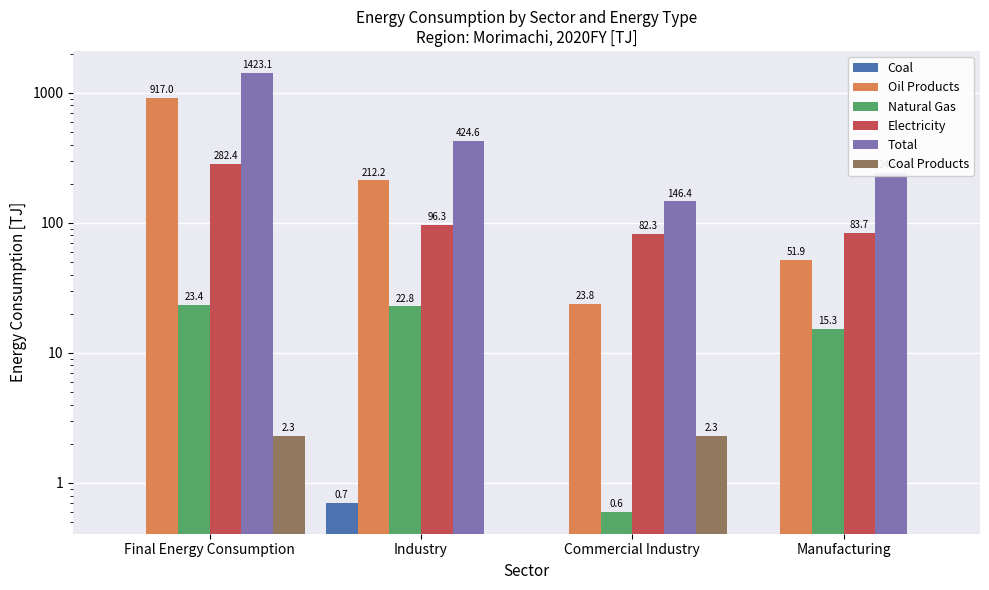

What position from the left is Final Energy Consumption?

1